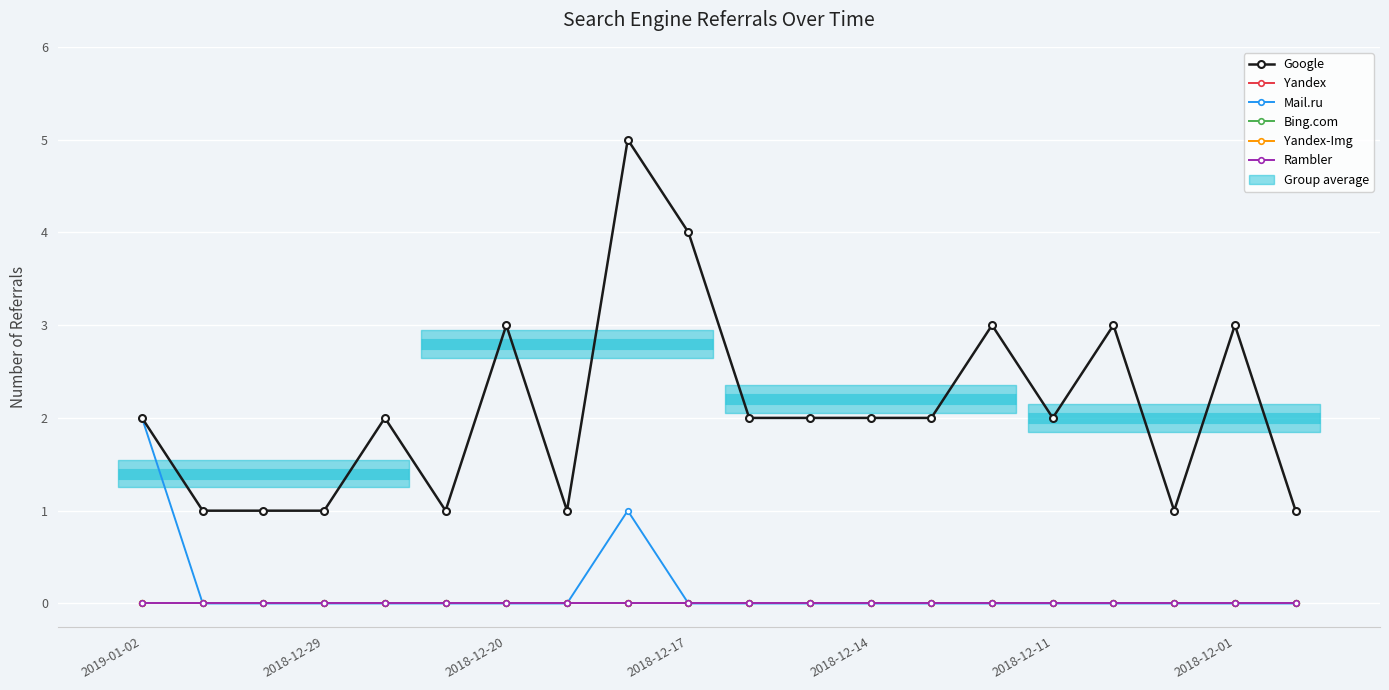

True or false: Bing.com and Rambler cross at least once.

False